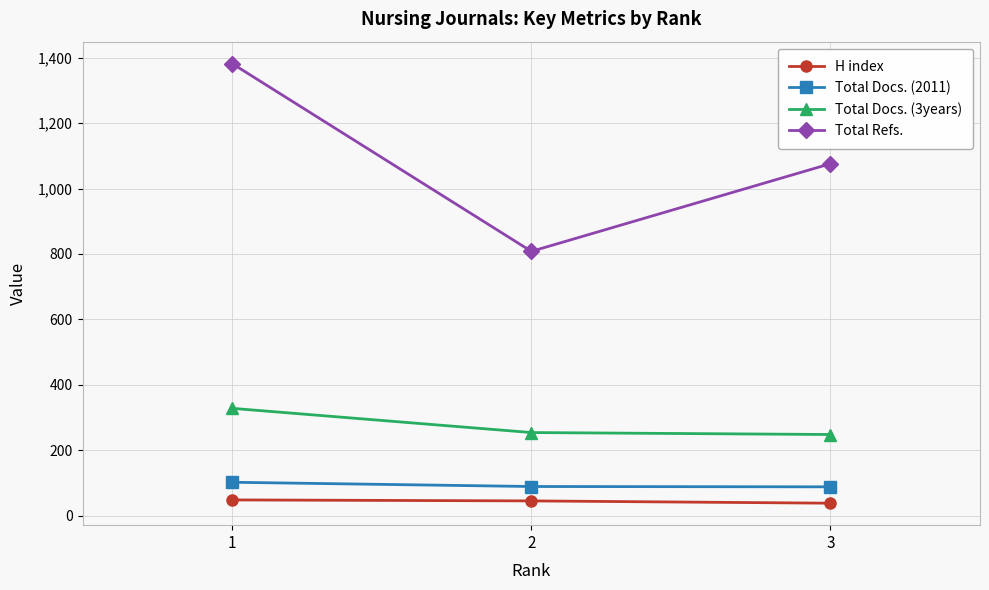

What is the average value of the Total Docs. (3years) series?

277